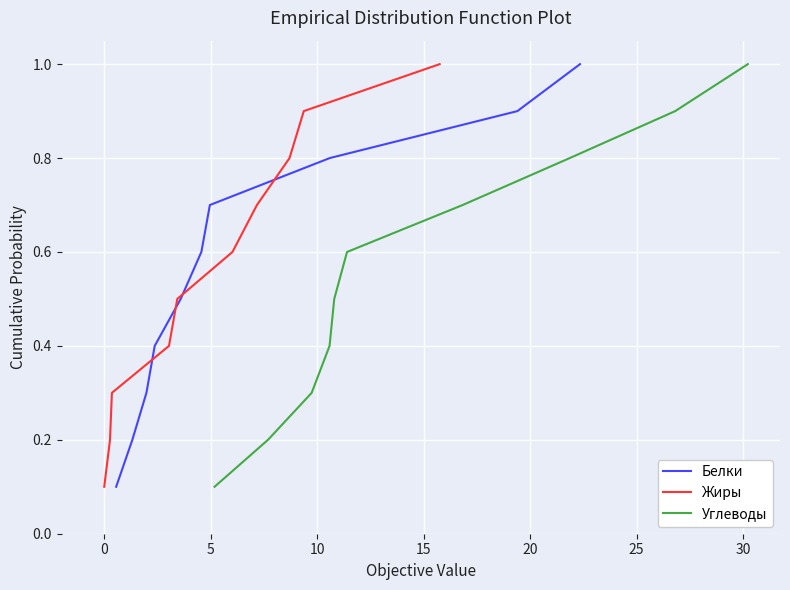

True or false: Углеводы and Жиры cross at least once.

False